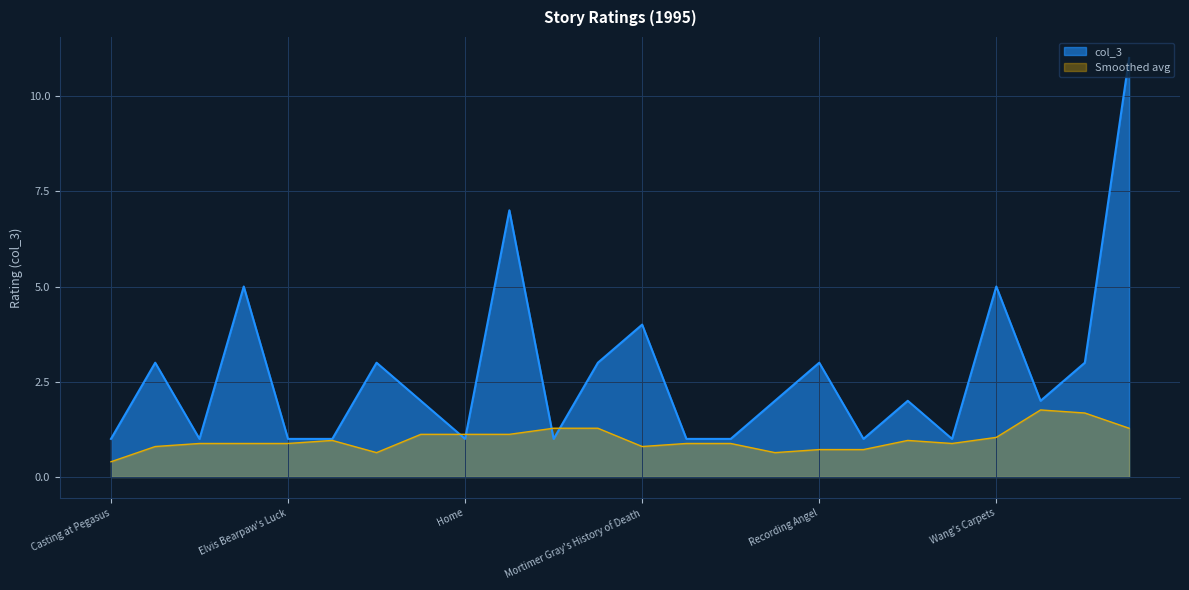

Reading left to right, transcribe all the data shown in this chart.

Casting at Pegasus=1	Coming of Age in Karhide=3	Death in the Promised Land=1	The Death of Captain Future=5	Elvis Bearpaw's Luck=1	Feigenbaum Number=1	For White Hill=3	Genesis=2	Home=1	The Lincoln Train=7	Looking for Kelly Dahl=1	Luminous=3	Mortimer Gray's History of Death=4	A Place With Shade=1	The Promise of God=1	Radio Waves=2	Recording Angel=3	Some Like It Cold=1	Starship Day=2	There Are No Dead=1	Wang's Carpets=5	We Were Out of Our Minds with Joy=2	A Woman's Liberation=3	Think Like a Dinosaur=11